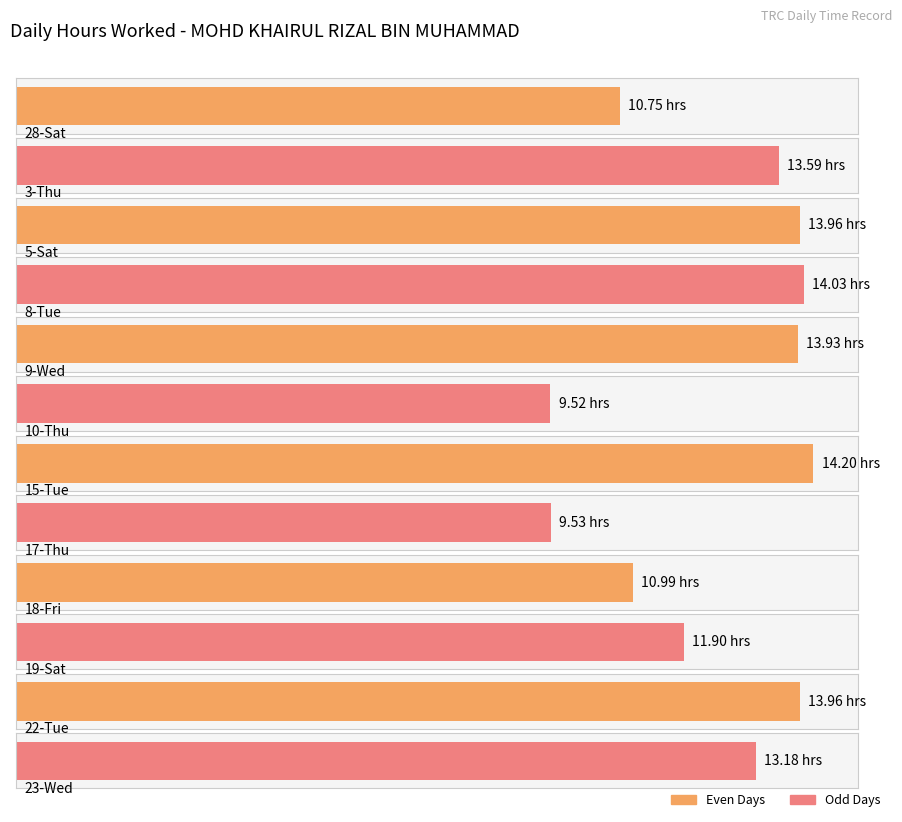

Reading left to right, transcribe all the data shown in this chart.

28-Sat=10.8	3-Thu=13.6	5-Sat=14.0	8-Tue=14.0	9-Wed=13.9	10-Thu=9.5	15-Tue=14.2	17-Thu=9.5	18-Fri=11.0	19-Sat=11.9	22-Tue=14.0	23-Wed=13.2